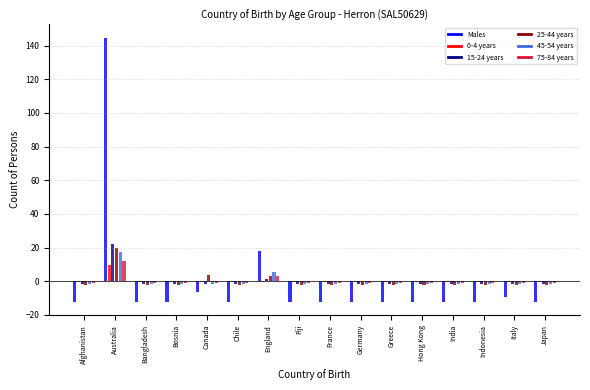

Does the chart contain stacked bars?

No